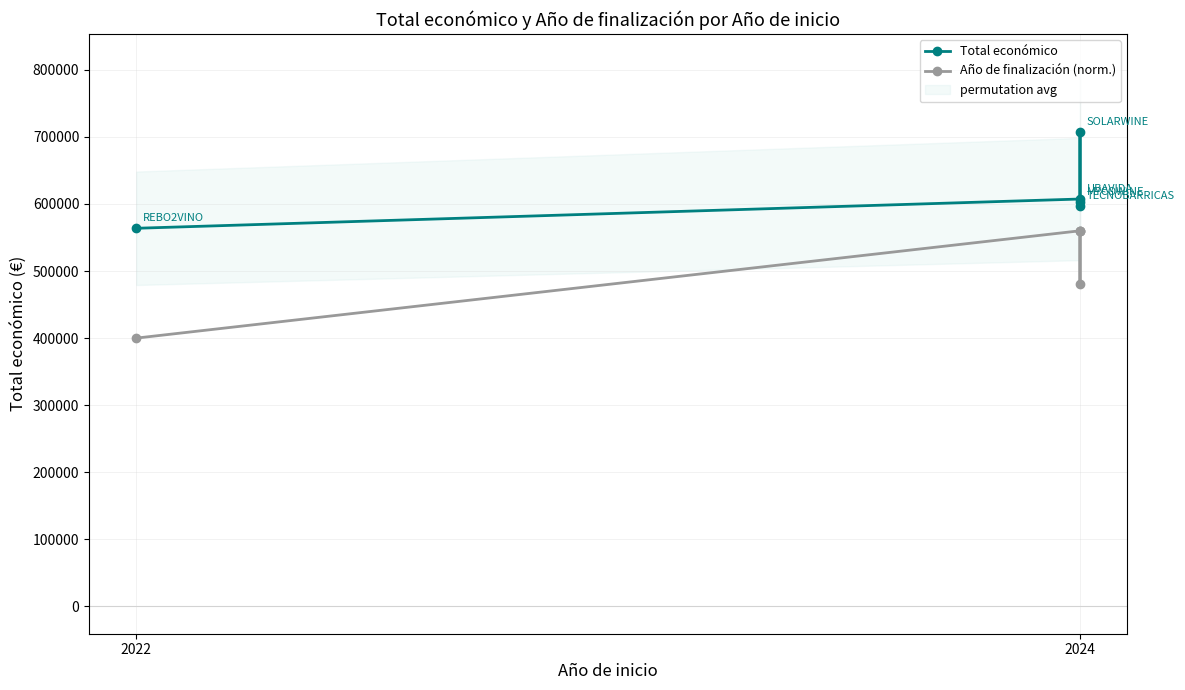

True or false: Total económico has more than 1 points higher than both neighbors.

False